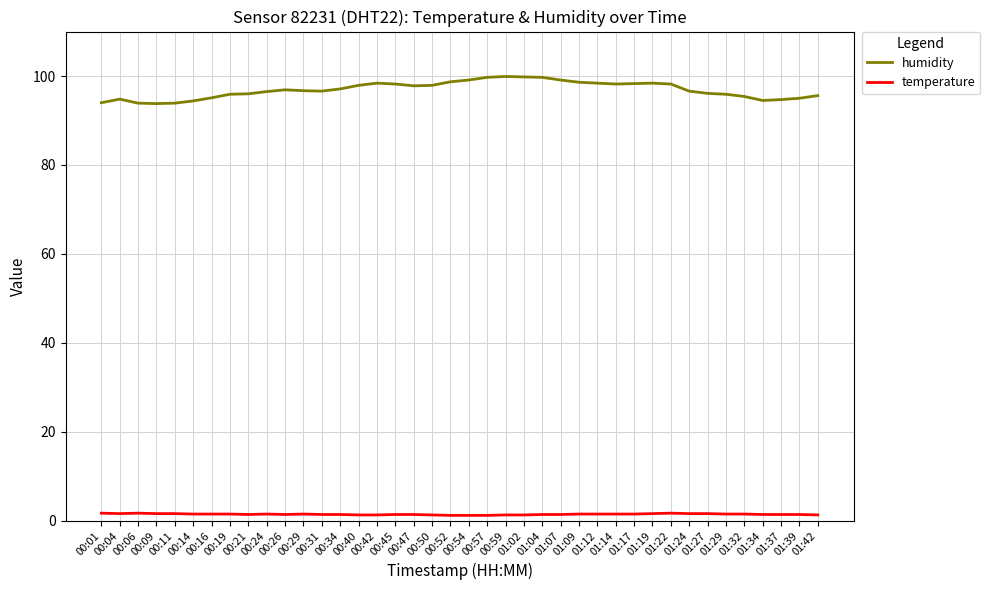

Does the chart have visible grid lines?

Yes